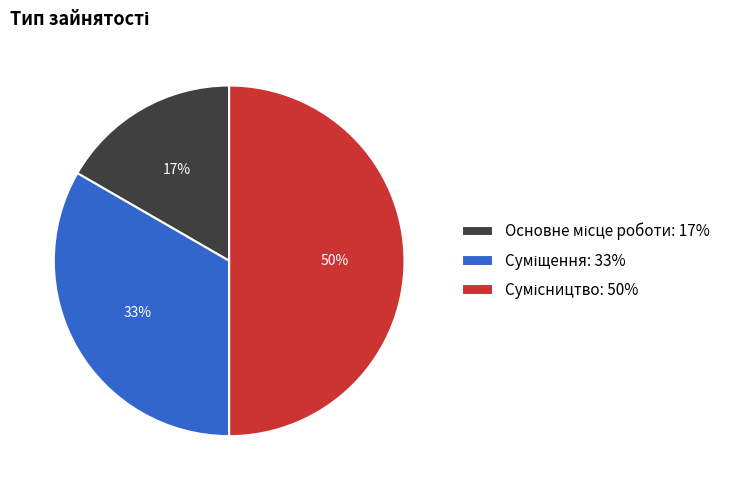

To the nearest percent, what is the average slice percentage?

33%